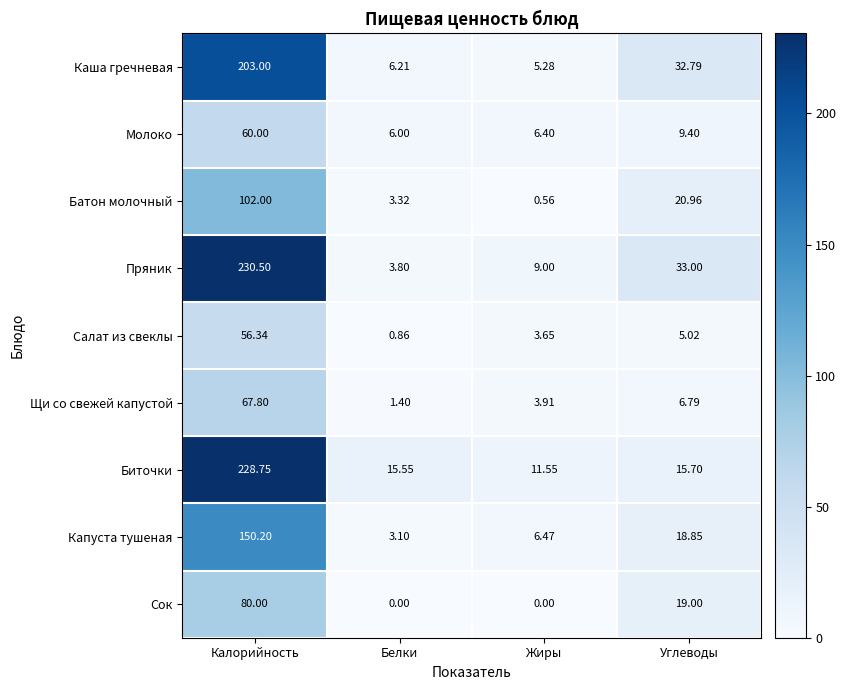

At which label is Салат из свеклы closest to 28?

Углеводы